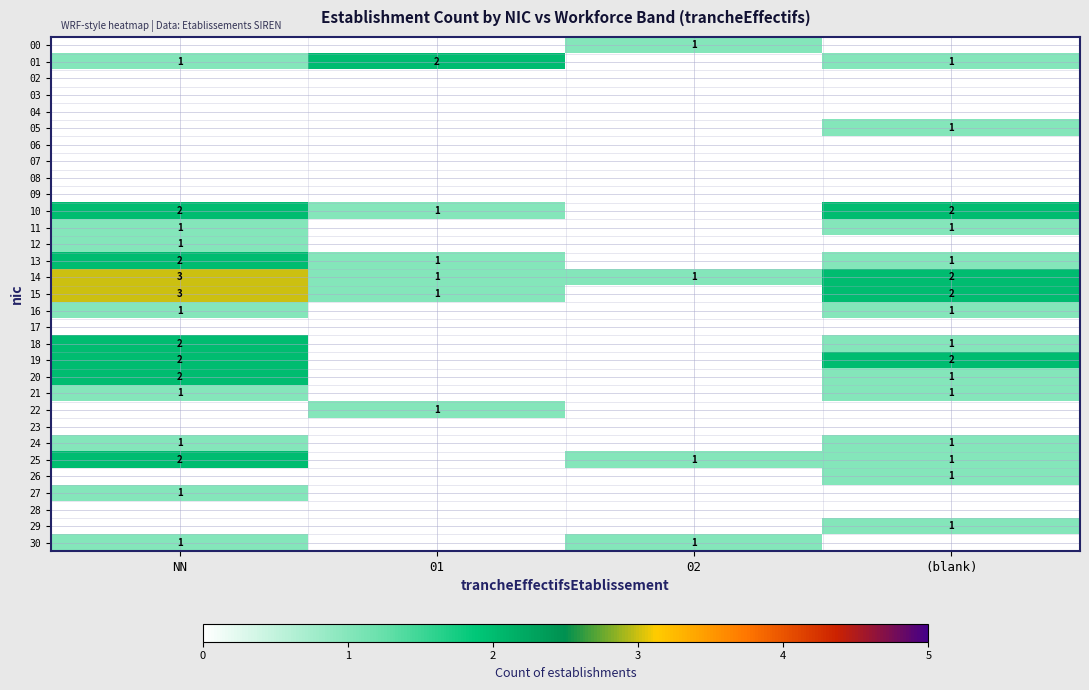

True or false: 16 has a value of 1 at (blank).

True